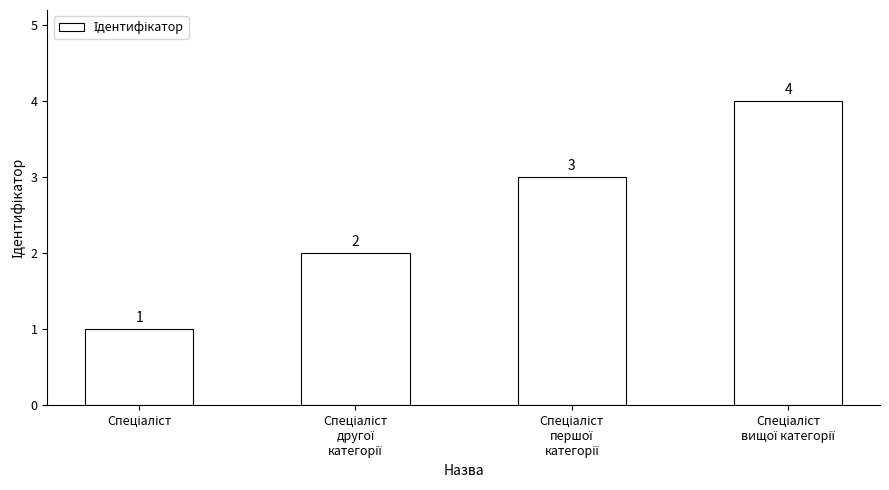

What is the value of the 1st bar from the left?

1